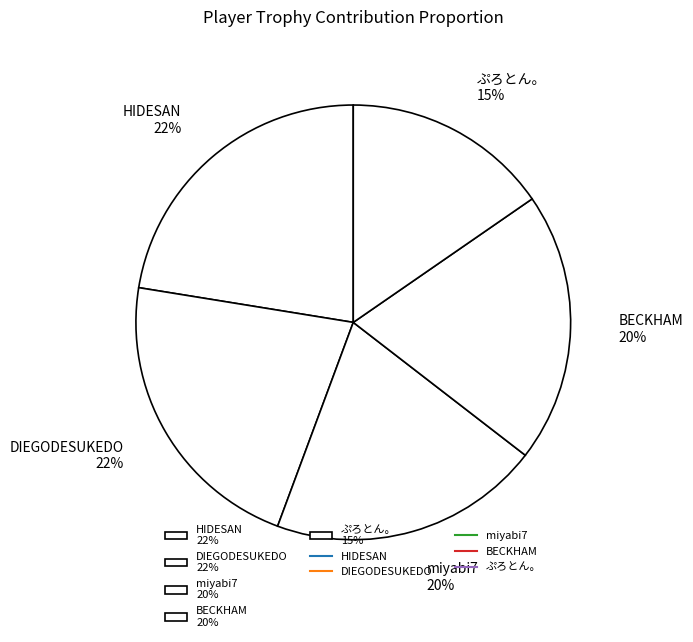

Which has a higher value, miyabi7 20% or ぷろとん。 15%?

miyabi7 20%